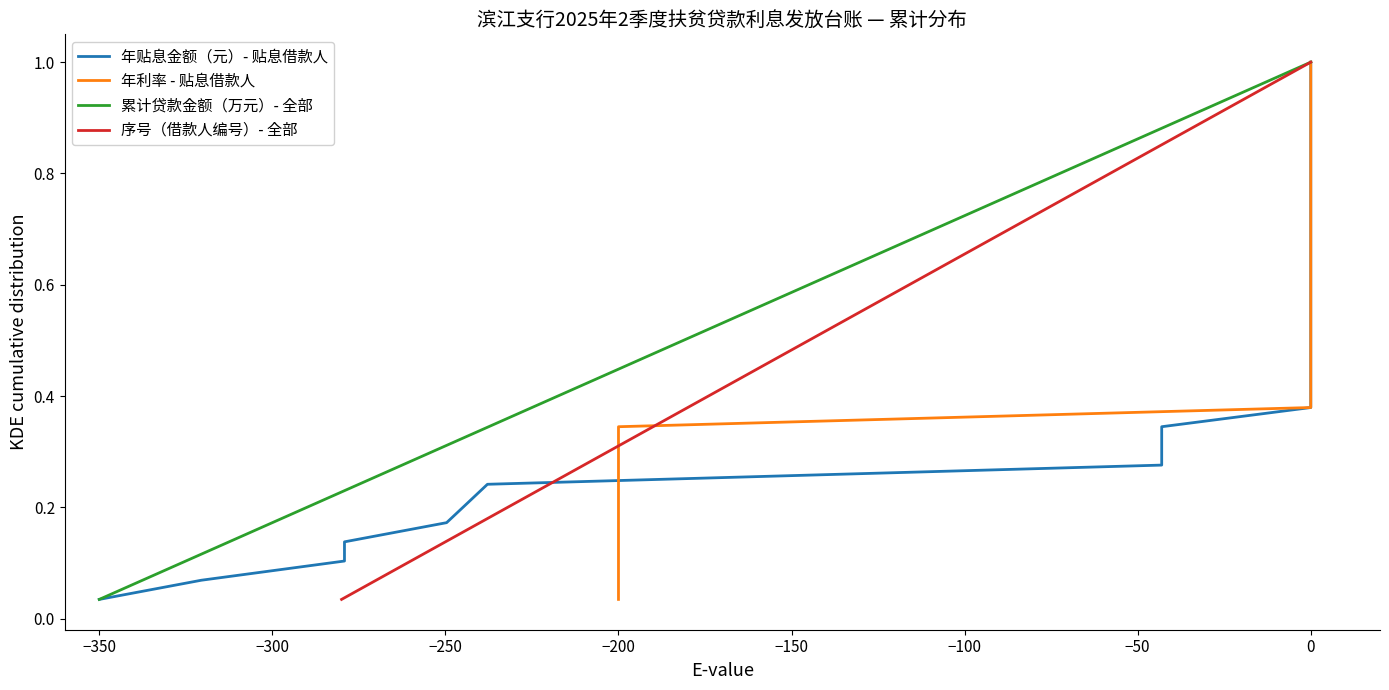

Rank the series by their maximum value, from highest to lowest.

年贴息金额（元）- 贴息借款人, 年利率 - 贴息借款人, 累计贷款金额（万元）- 全部, 序号（借款人编号）- 全部